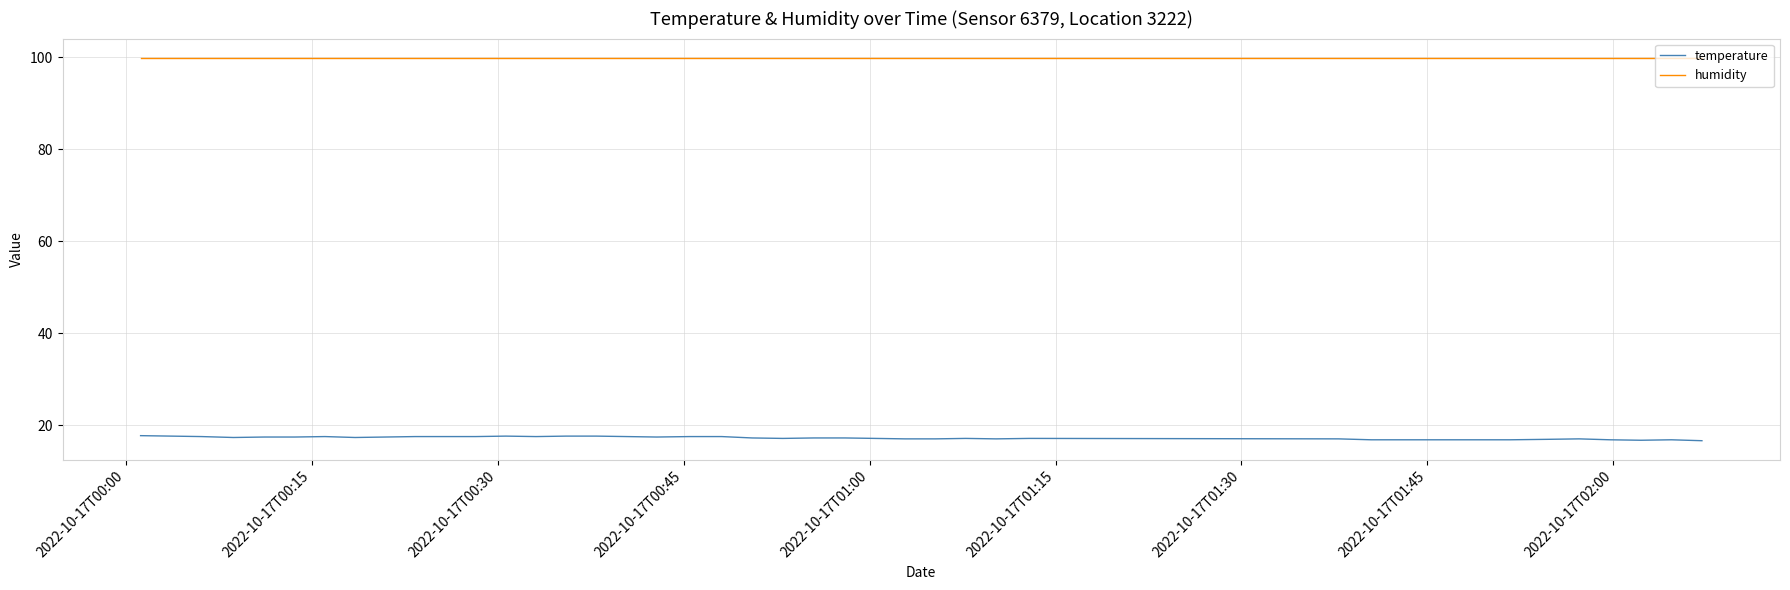

Which series has the largest total across all categories?

humidity